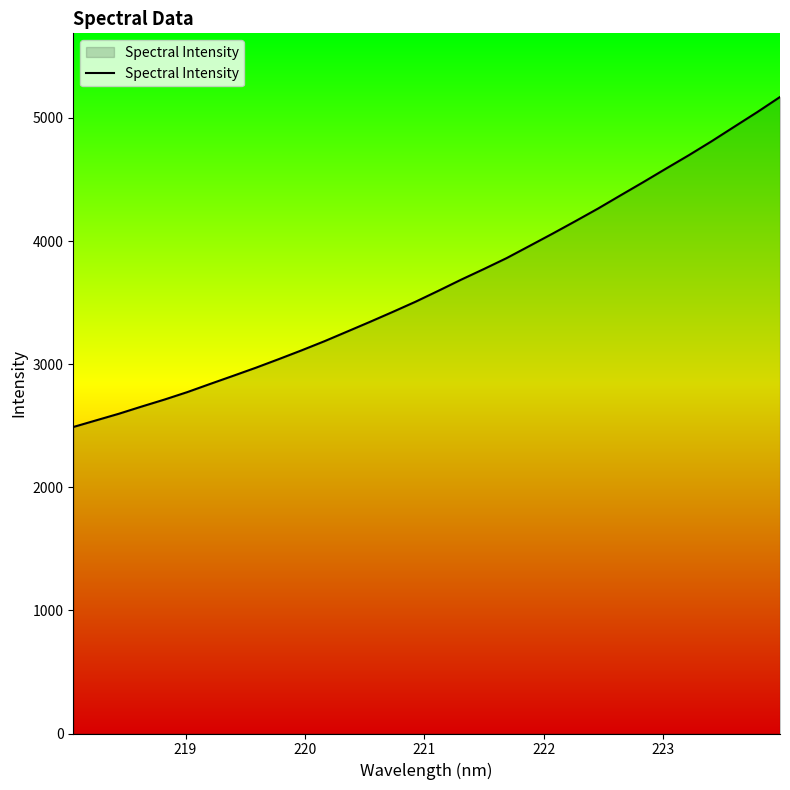

What is the maximum value shown in the chart?

5170.1